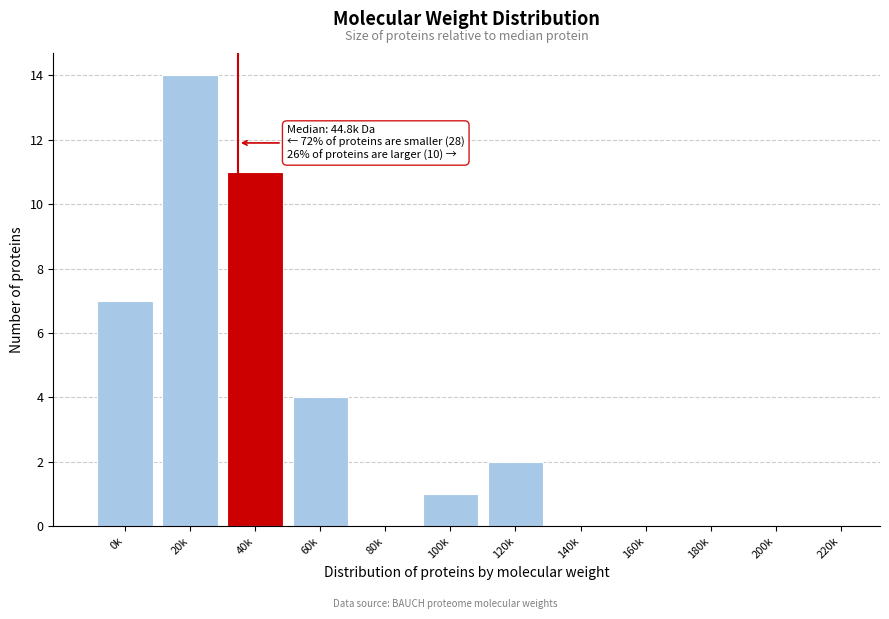

Reading right to left, list all the values displayed in this chart.

220k=0	200k=0	180k=0	160k=0	140k=0	120k=2	100k=1	80k=0	60k=4	40k=11	20k=14	0k=7